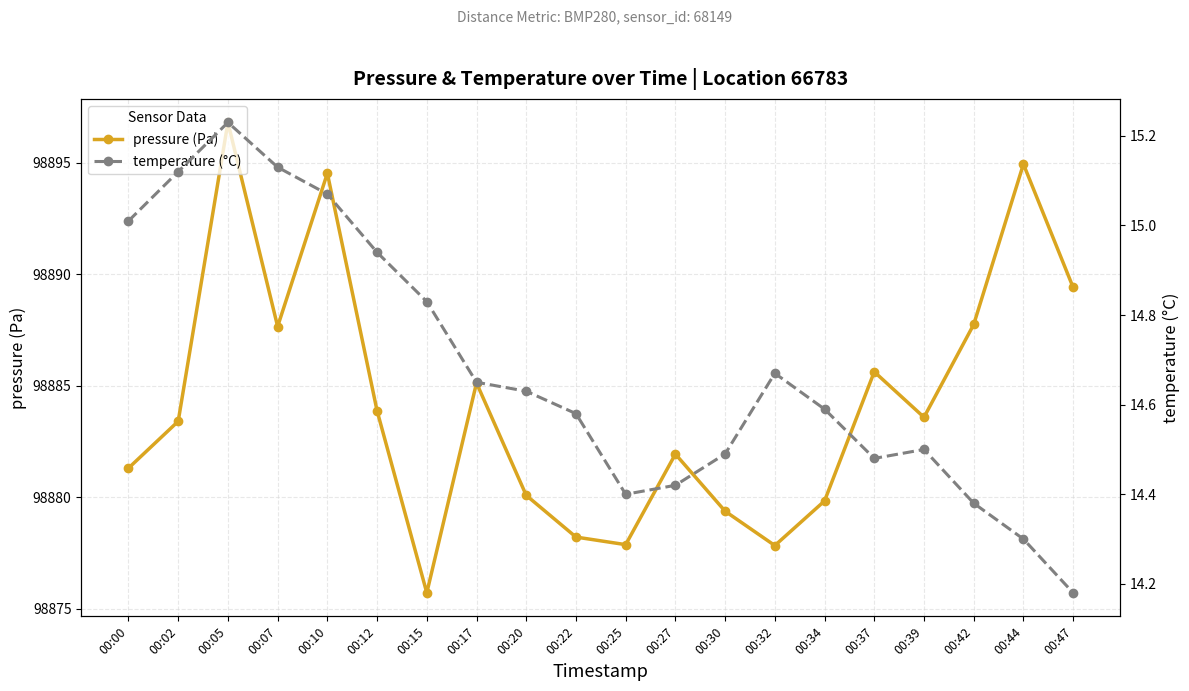

At how many categories does at least one series exceed 54937?

20